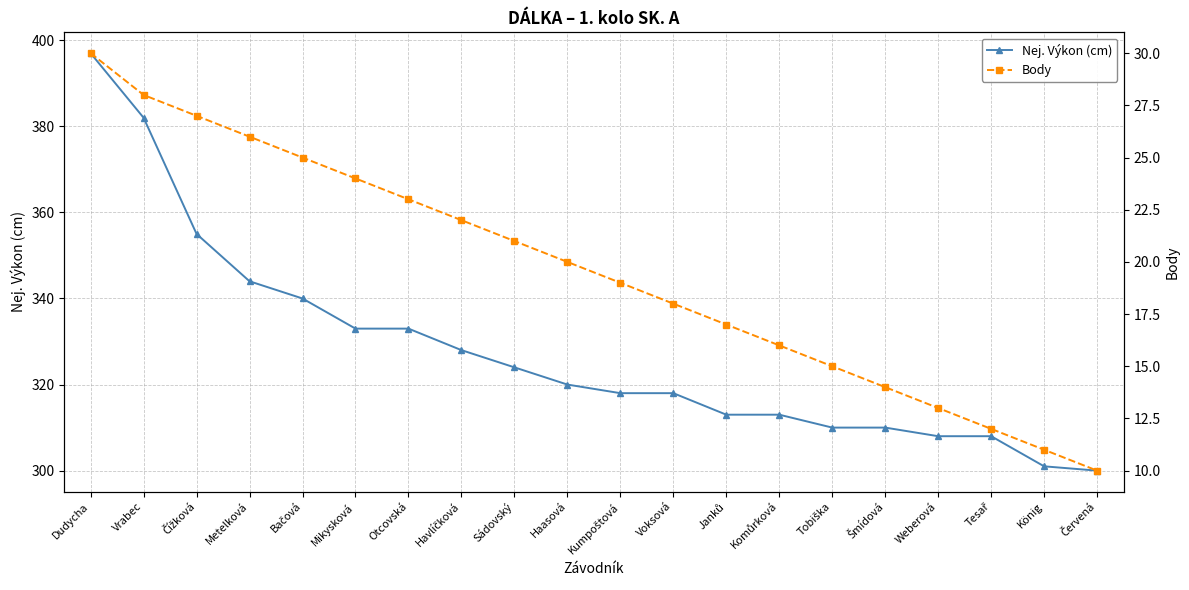

What is the difference between the maximum and minimum values in the Body series?

20